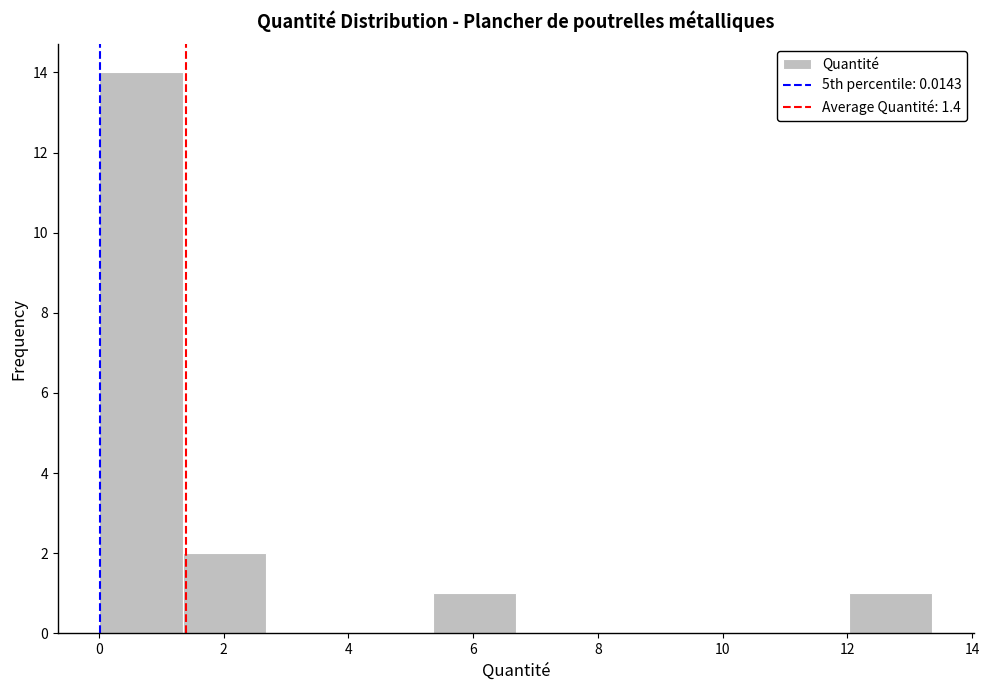

What is the height of the bar covering 5.4 to 6.6 on the x-axis? Neither the bar edges nor the heights are printed on the chart, so give them approximately, as read against the axes.

1